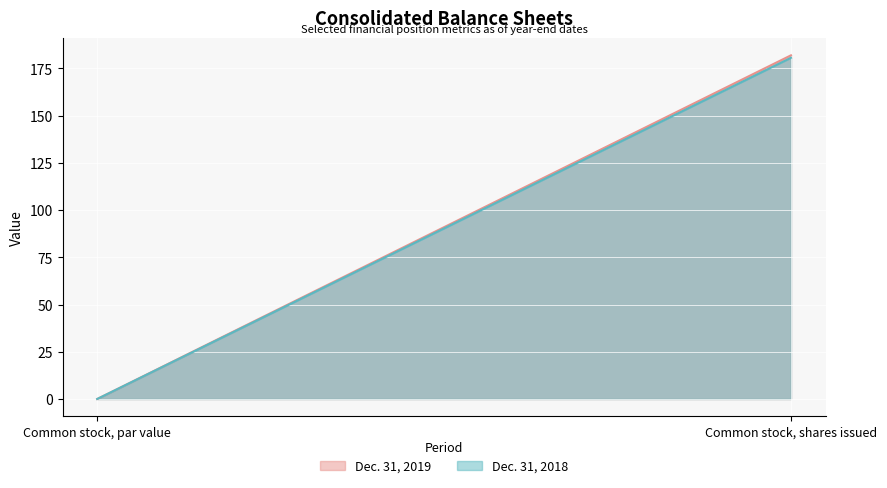

What is the greatest value displayed?

181.9